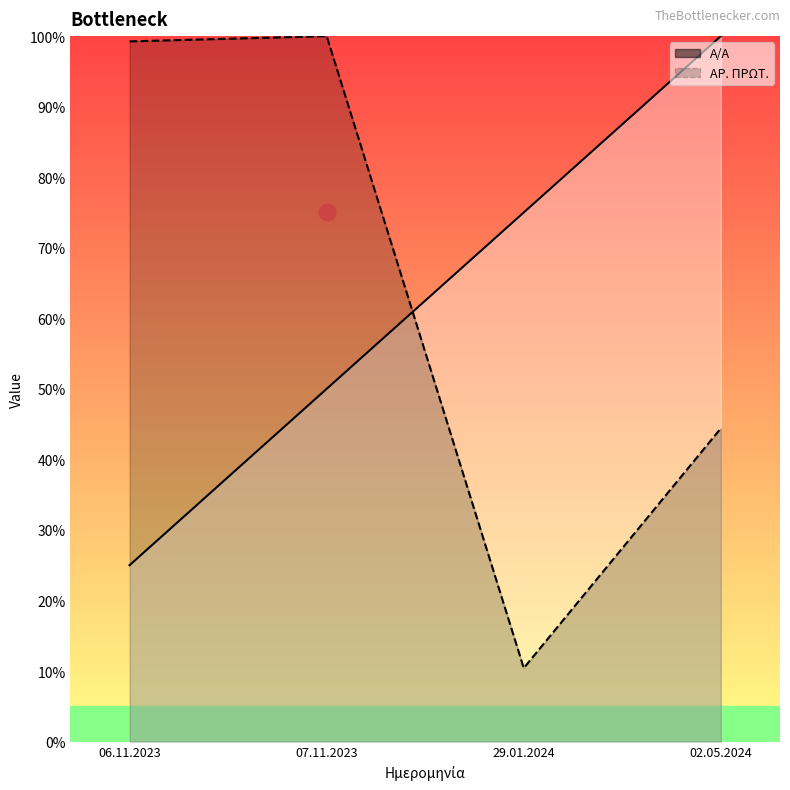

True or false: Α/Α has more than 0 points higher than both neighbors.

False